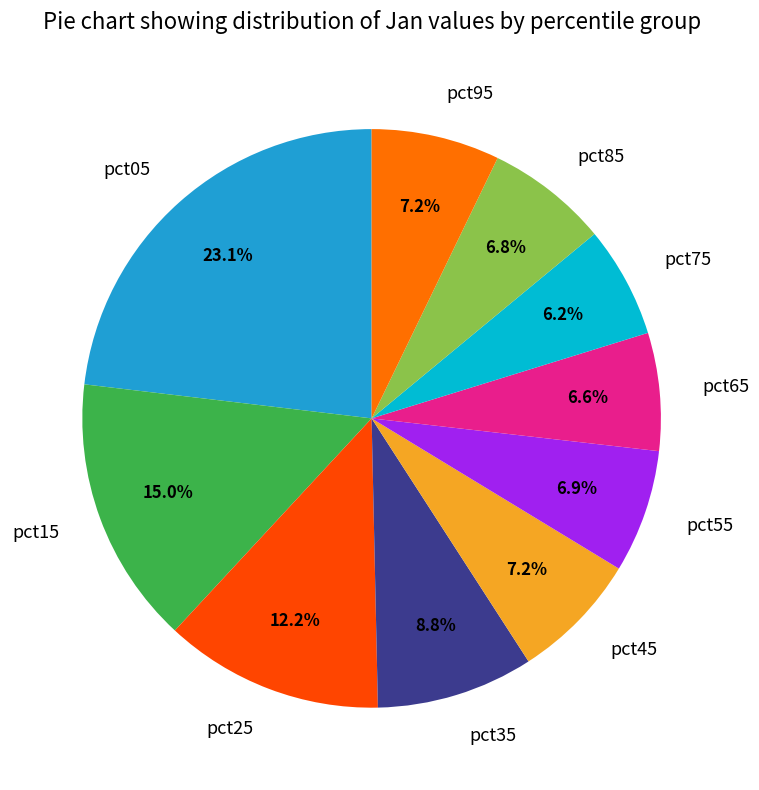

To the nearest percent, what is the combined percentage of pct35 and pct15?

24%